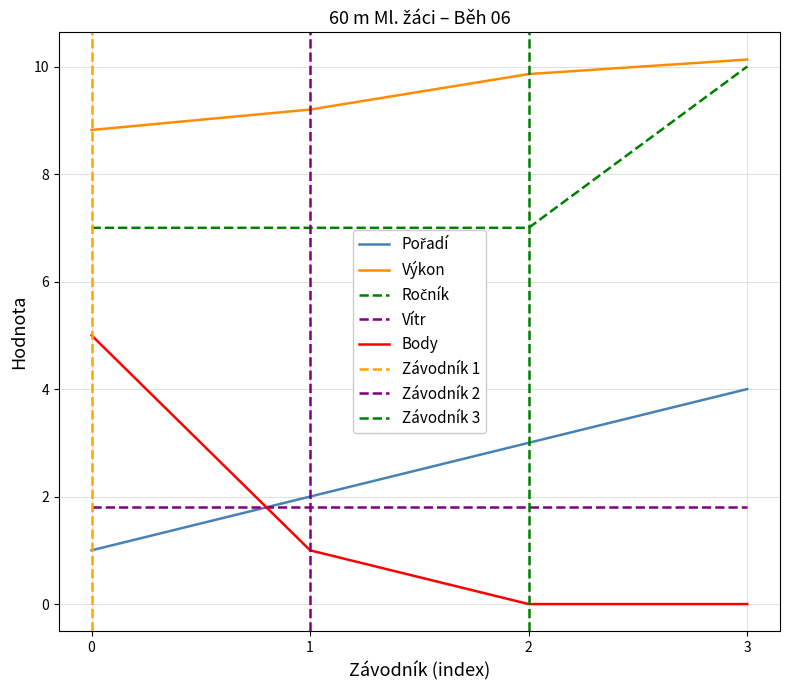

True or false: Pořadí has more than 1 points higher than both neighbors.

False